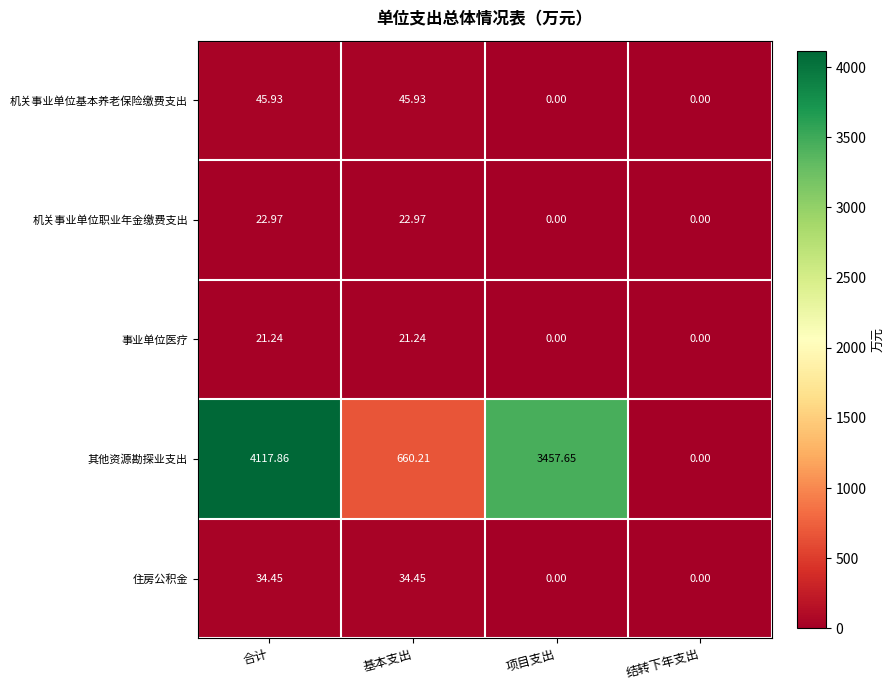

Which series has the largest range (max minus min)?

其他资源勘探业支出